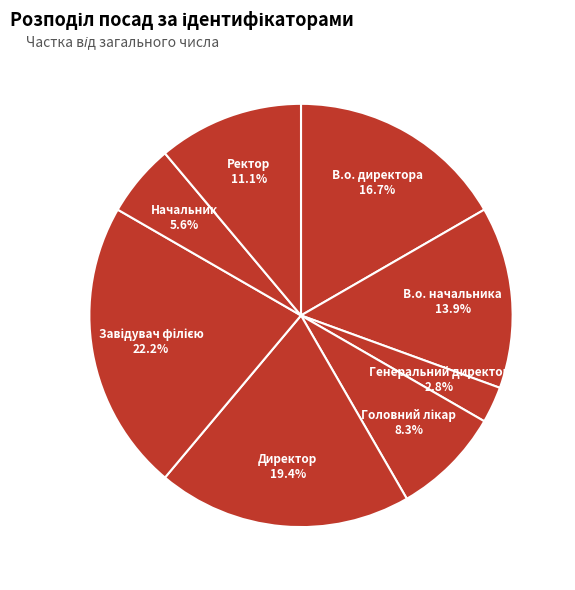

Does any single category account for the majority?

No